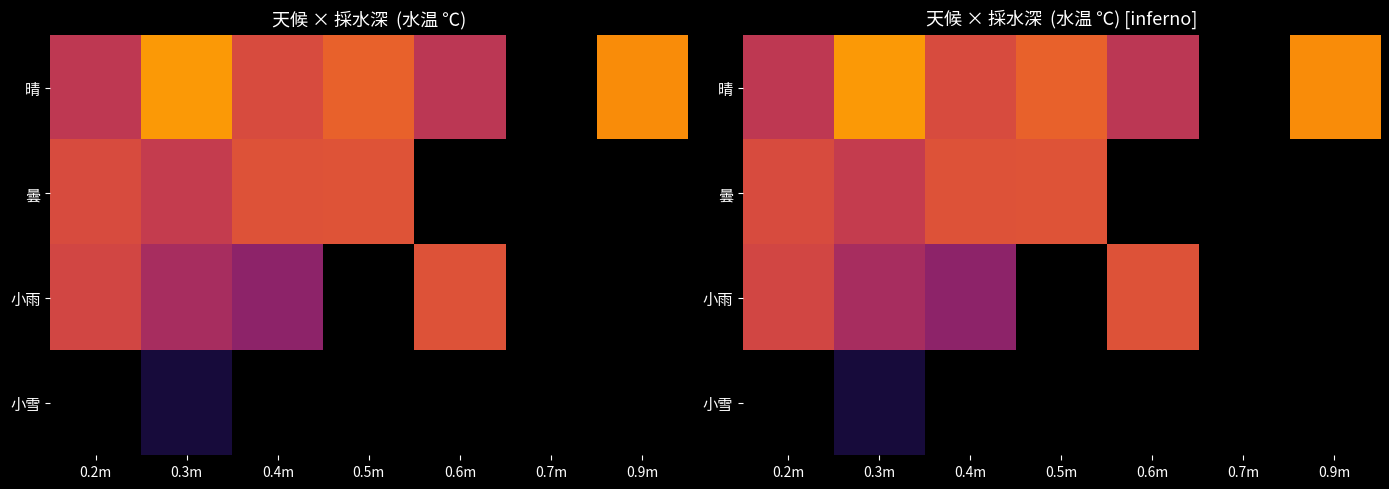

Is the value of 小雨 at 0.3m greater than the value of 曇 at 0.6m?

No